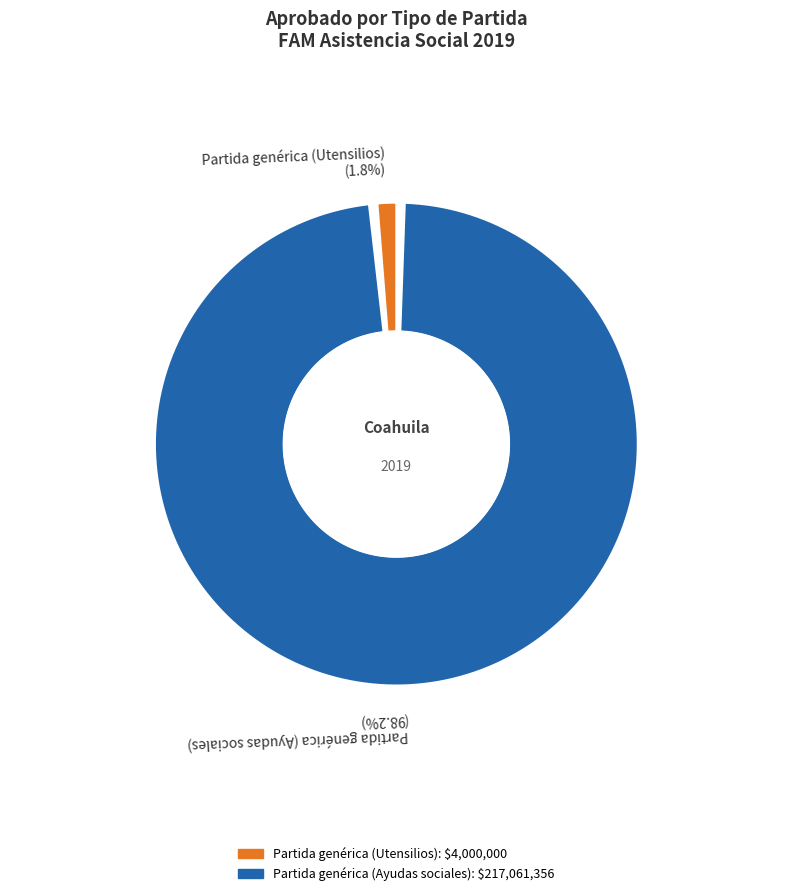

To the nearest percent, what is the average slice percentage?

50%